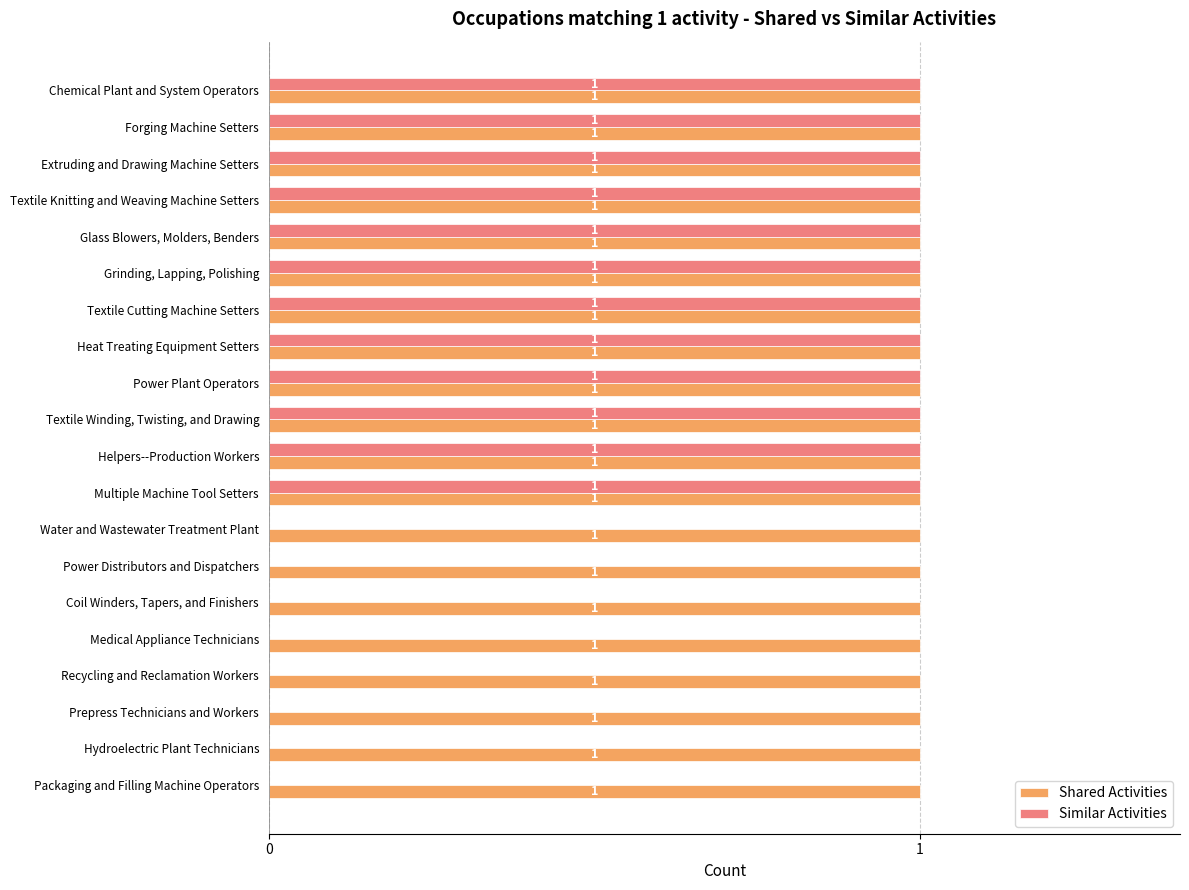

What is the sum of all Similar Activities values?

12